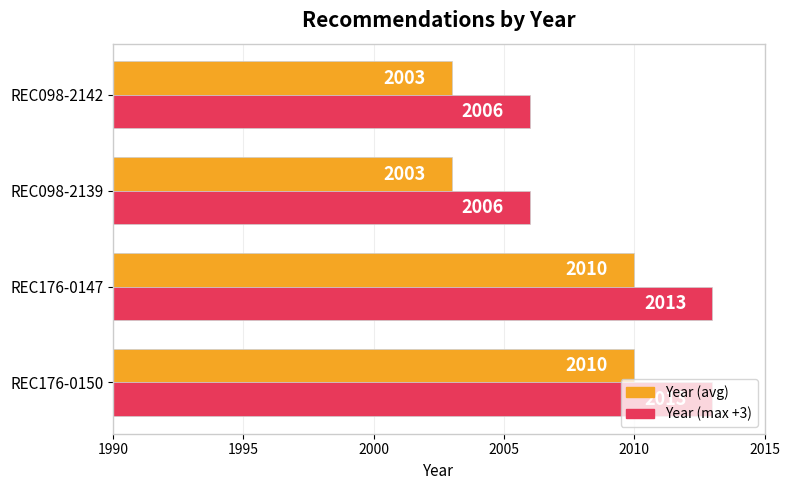

What is the spread (max minus min) of values at REC098-2142?

3